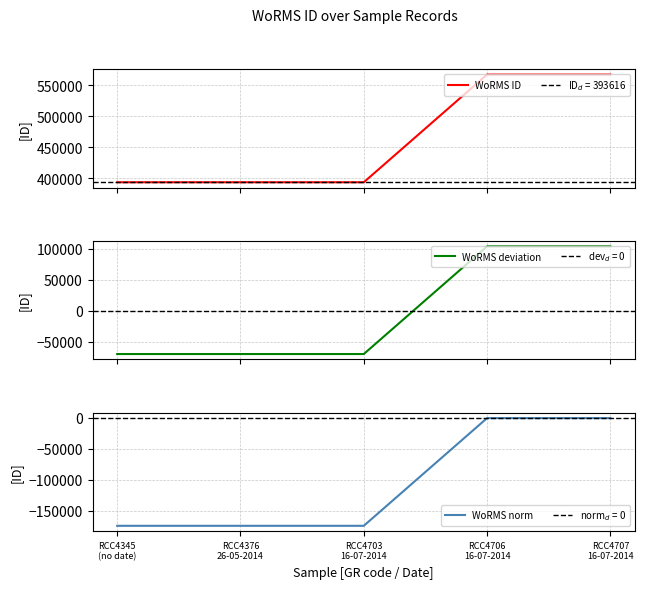

Which series has the largest range (max minus min)?

WoRMS ID